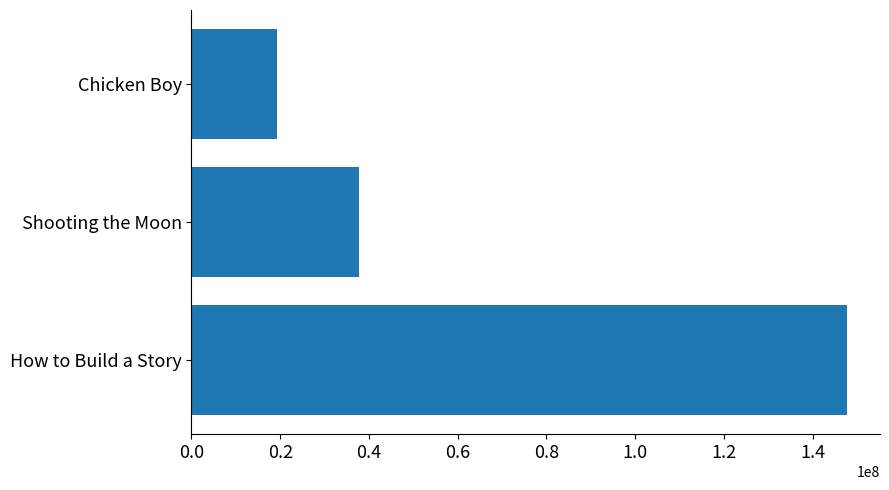

List the labels in order of value, largest first.

How to Build a Story, Shooting the Moon, Chicken Boy